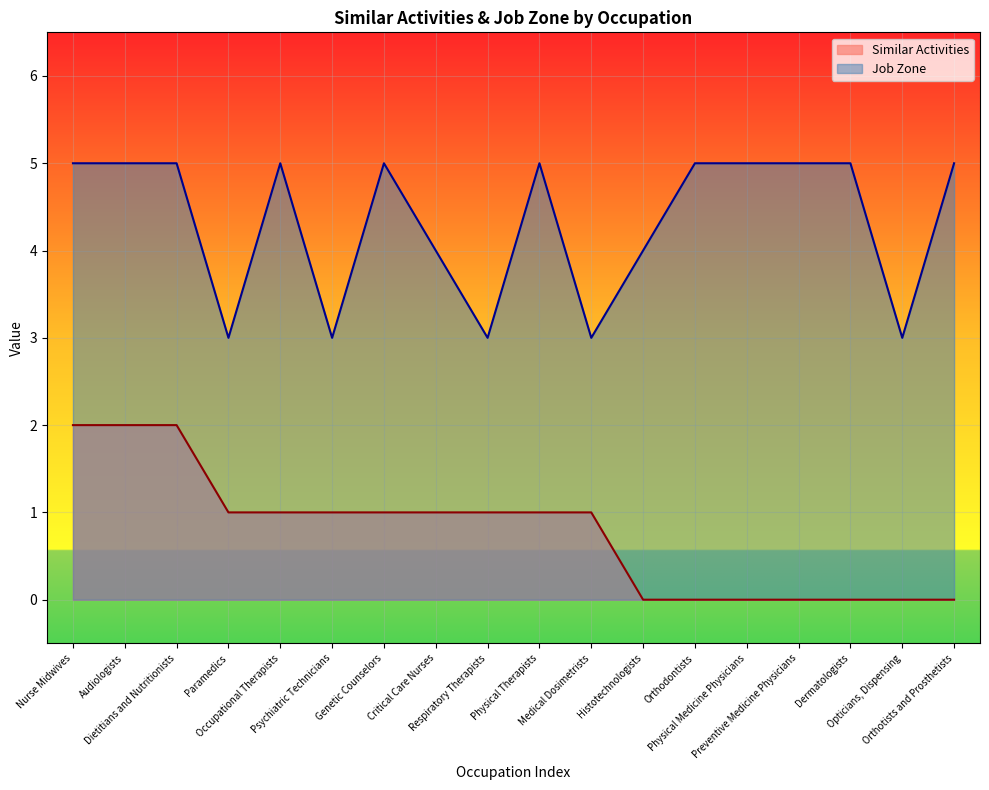

Between Nurse Midwives and Dermatologists, which series saw the biggest shift?

Similar Activities